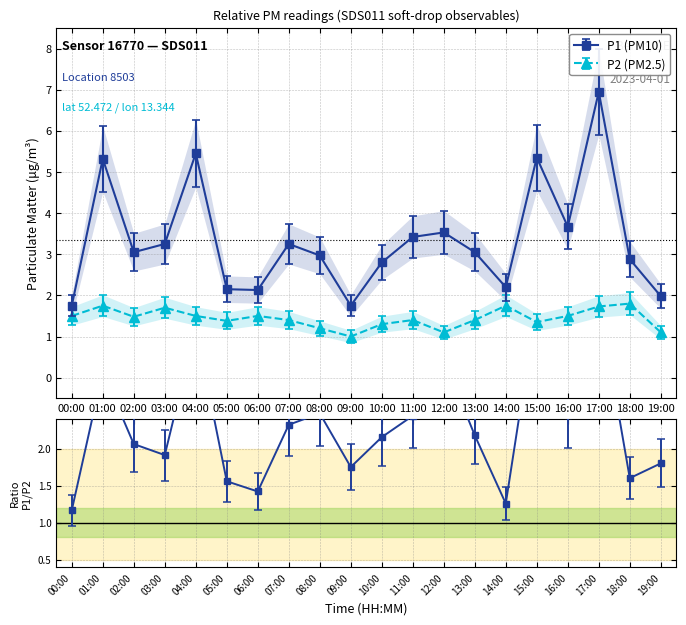

What is the label of the 11th point from the left?

10:00